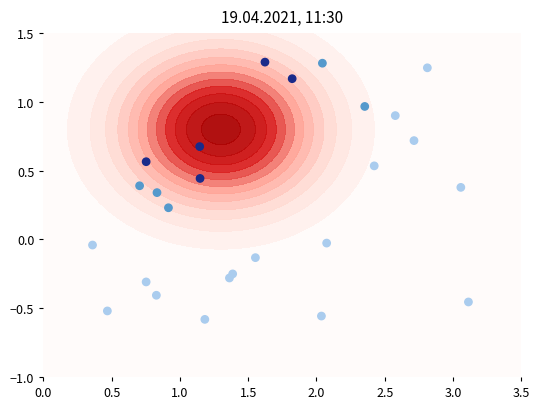

Count the number of data series in this chart.

1